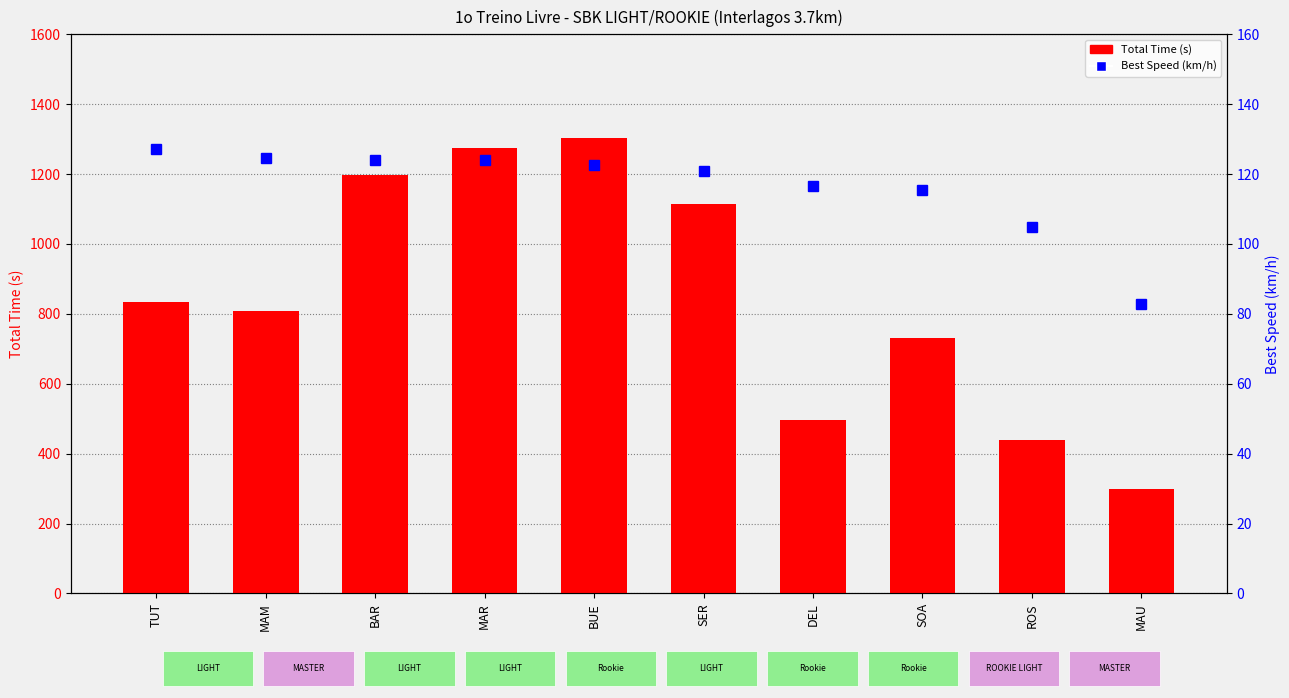

Where is Total Time (s) nearest to the value 801?

MAM